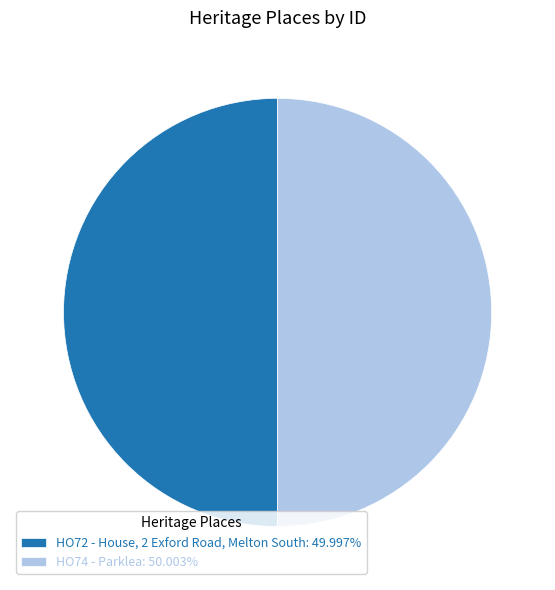

Approximately how many times larger is the value at HO72 - House, 2 Exford Road, Melton South: 49.997% compared to HO74 - Parklea: 50.003%?

1.0